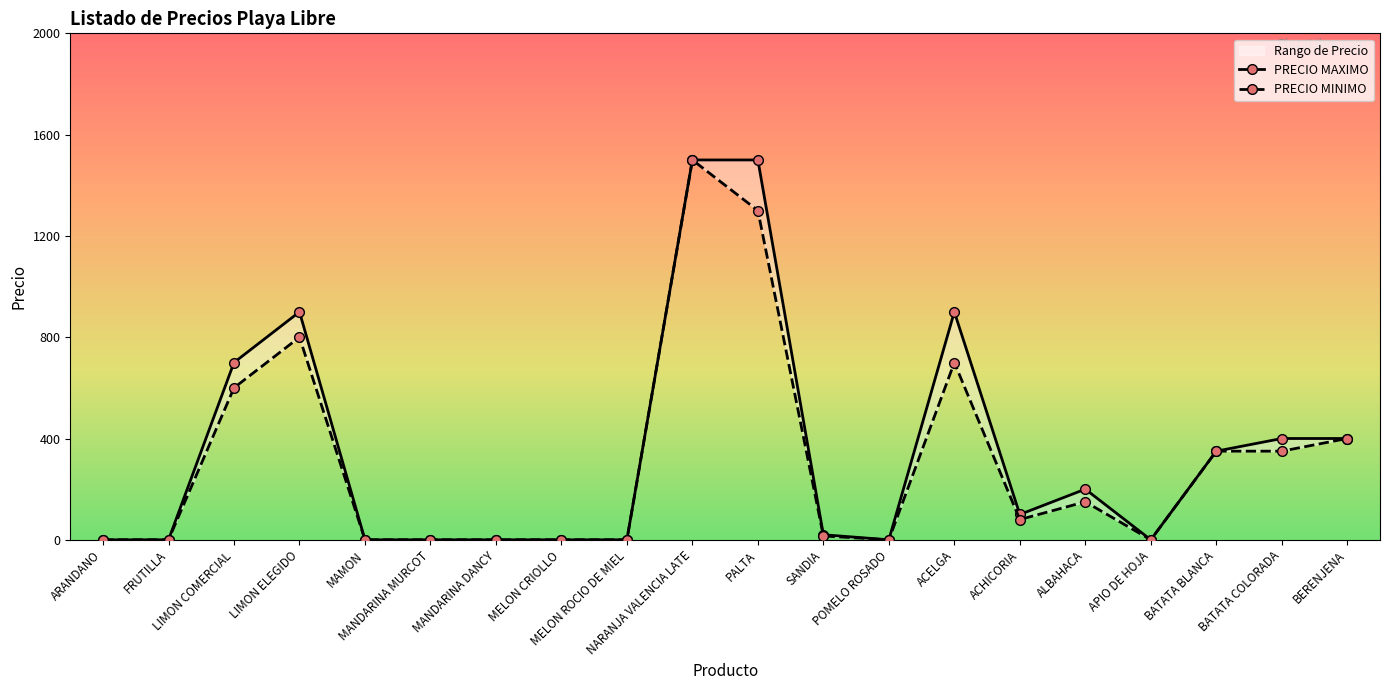

At how many categories does at least one series exceed 1261?

2